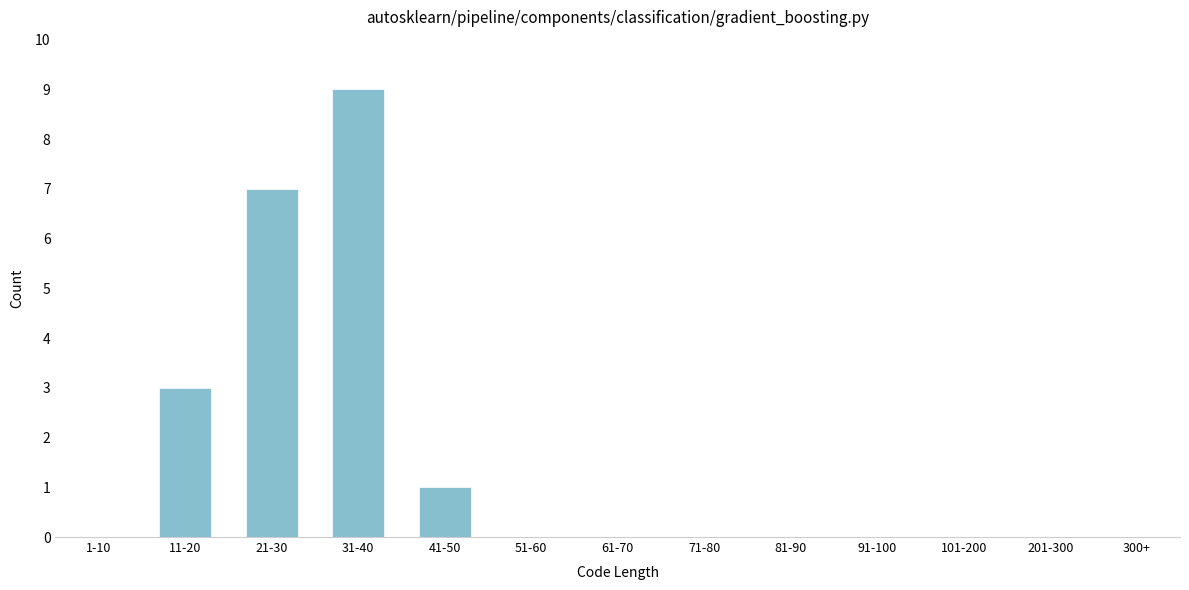

Reading right to left, list all the values displayed in this chart.

300+=0	201-300=0	101-200=0	91-100=0	81-90=0	71-80=0	61-70=0	51-60=0	41-50=1	31-40=9	21-30=7	11-20=3	1-10=0